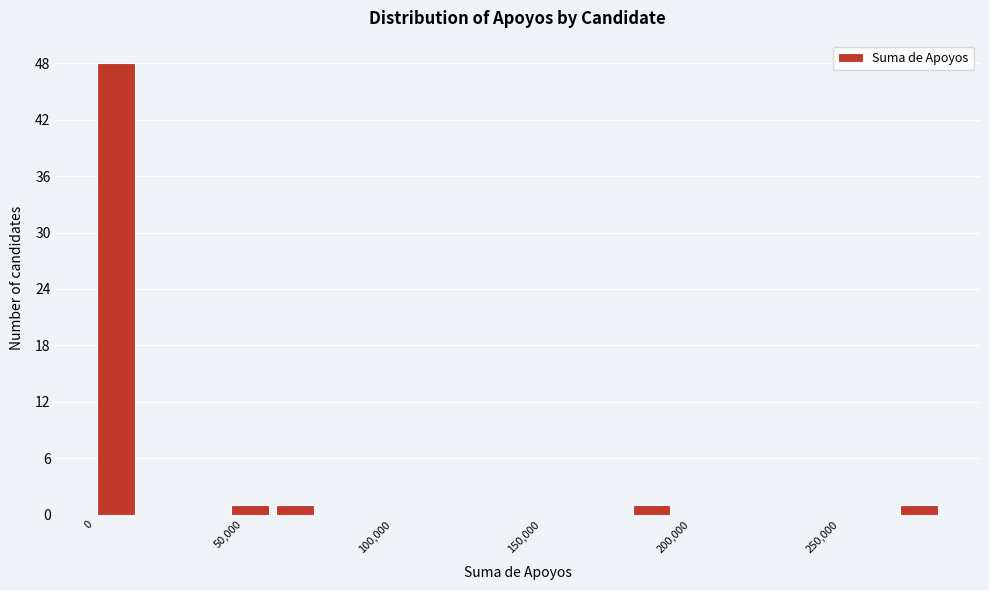

Around what value on the x-axis is the tallest bar? Give the approximate position of its centre, as read against the axis.

5000